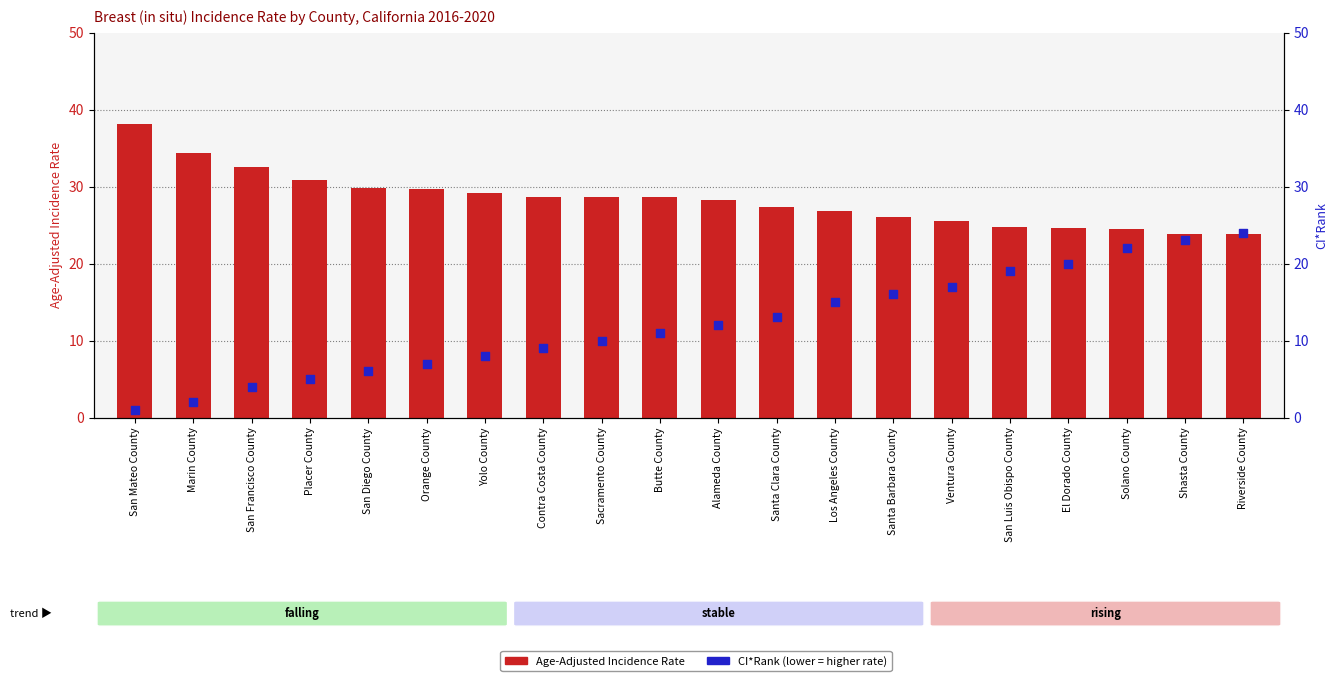

At which category is the sum across all series the highest?

Riverside County